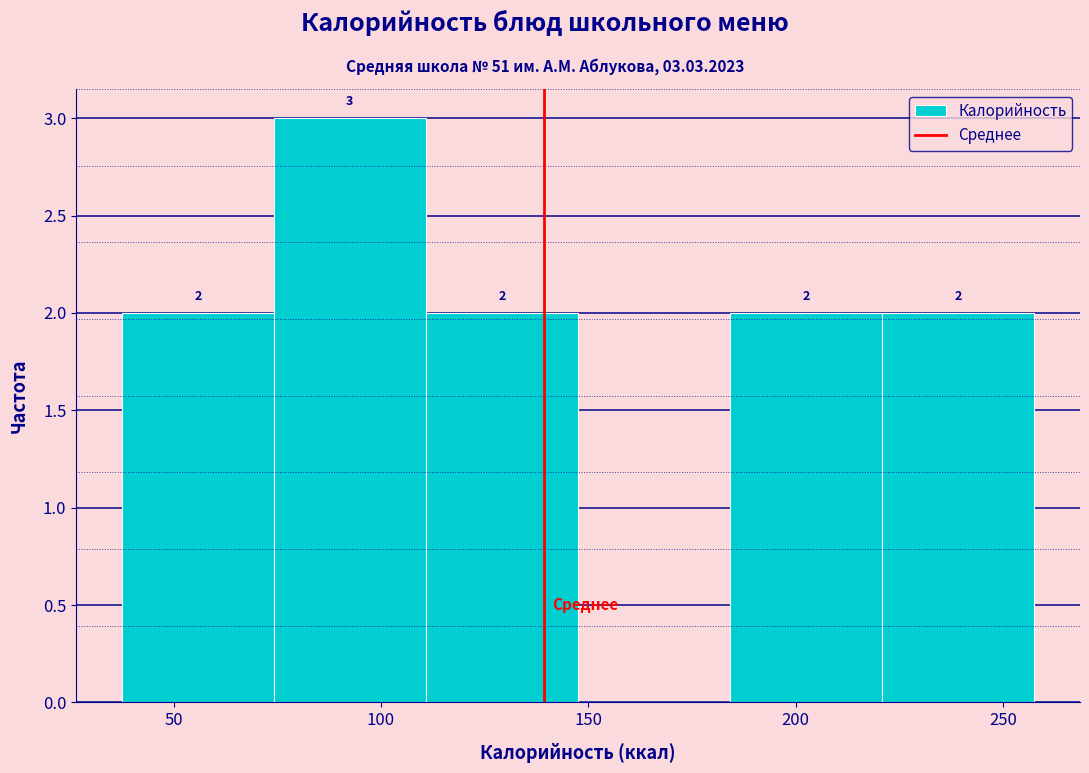

Over which range of the x-axis is the bar tallest?

75 to 110